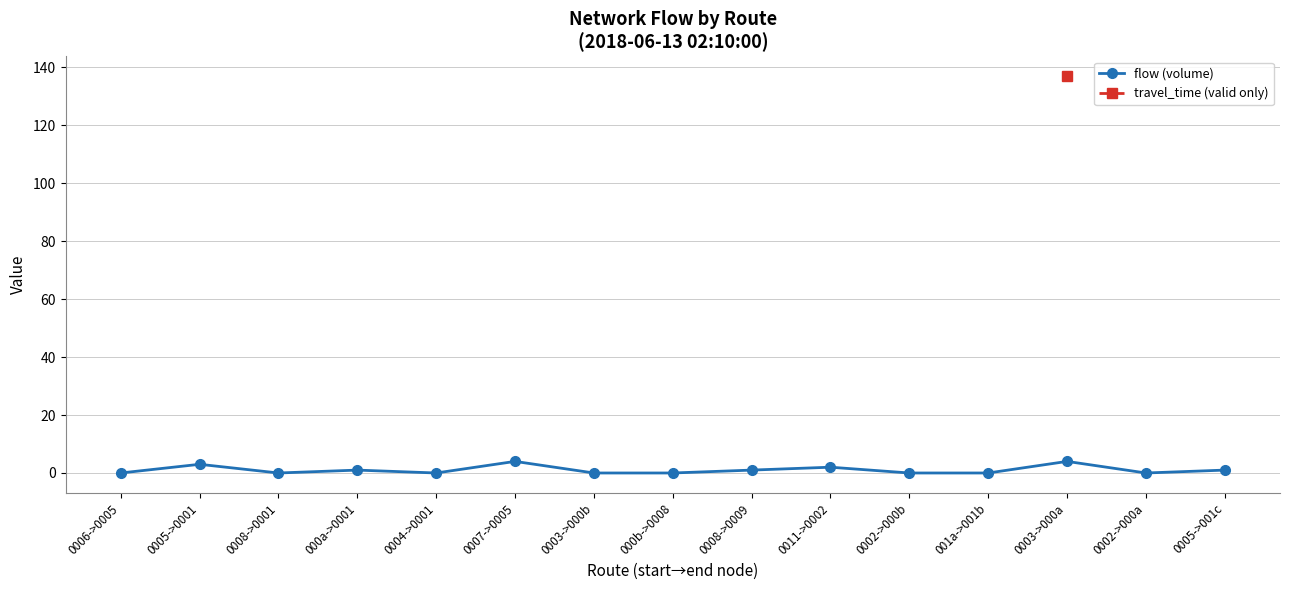

What is the highest value of the flow (volume) series?

4